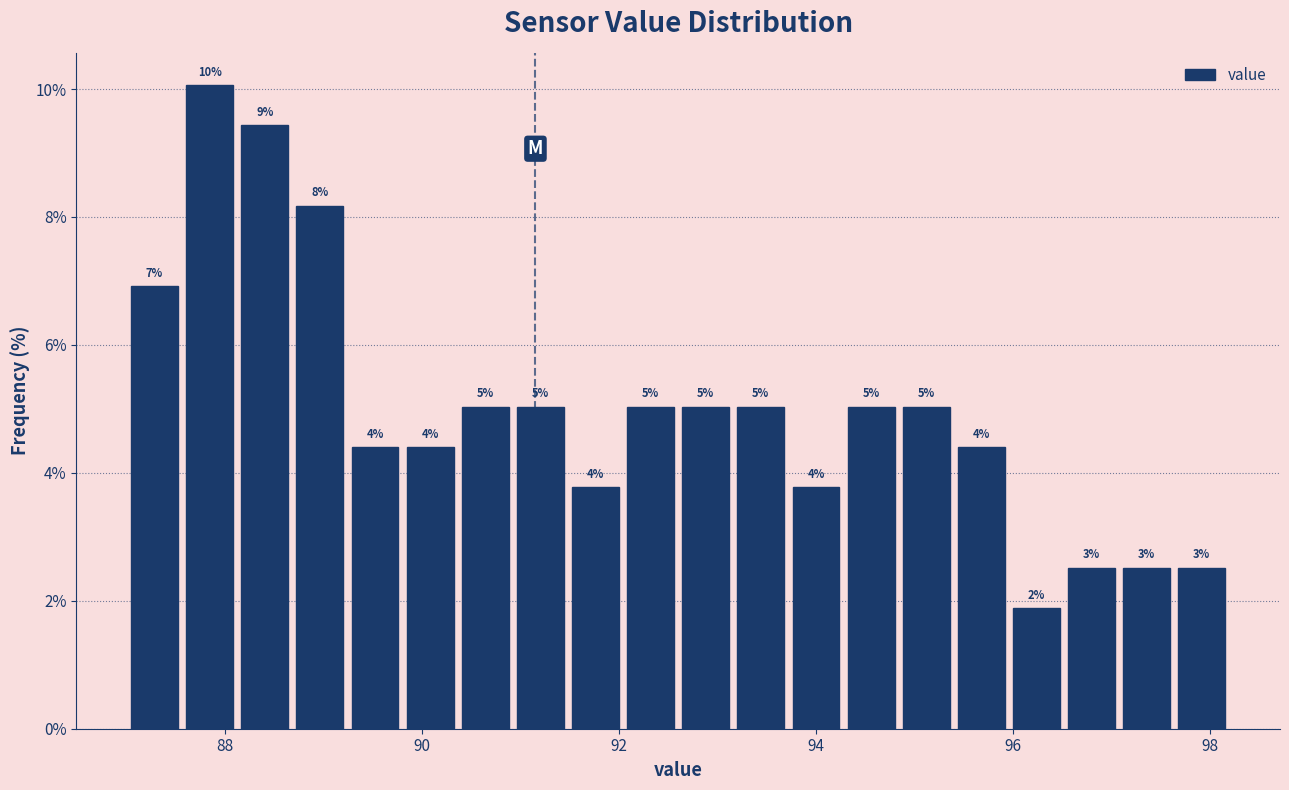

Around what value on the x-axis is the tallest bar? Give the approximate position of its centre, as read against the axis.

87.8